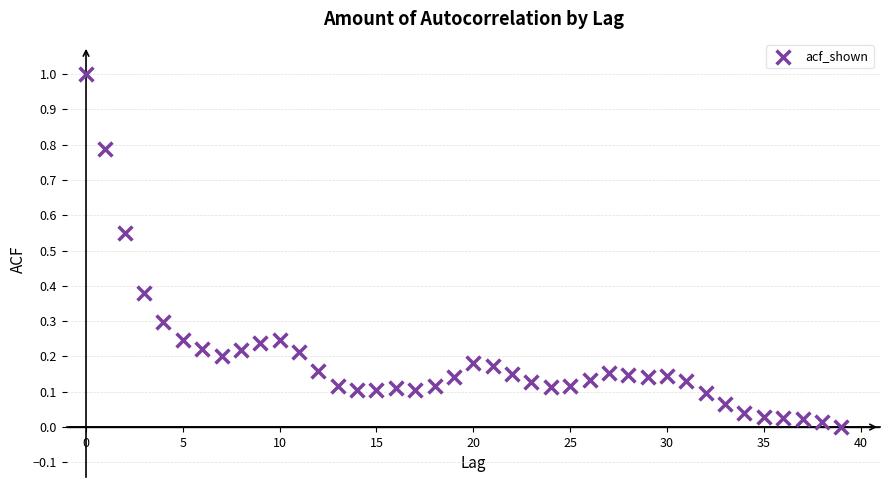

What is the range of Y values (max minus min)?

1.0